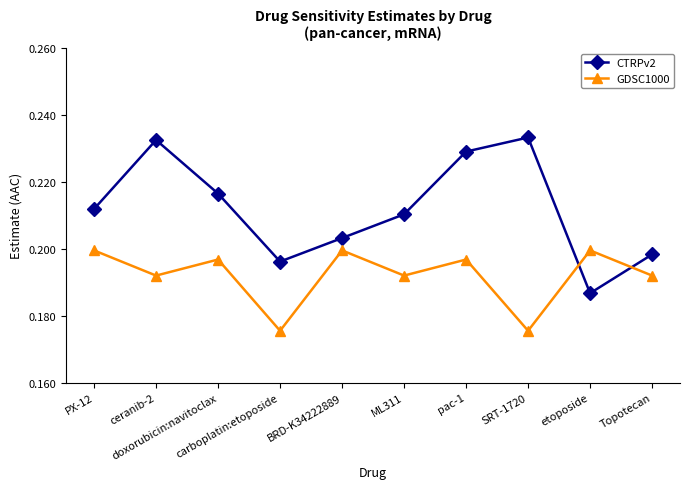

After their last crossing, which series has the higher values: CTRPv2 or GDSC1000?

CTRPv2